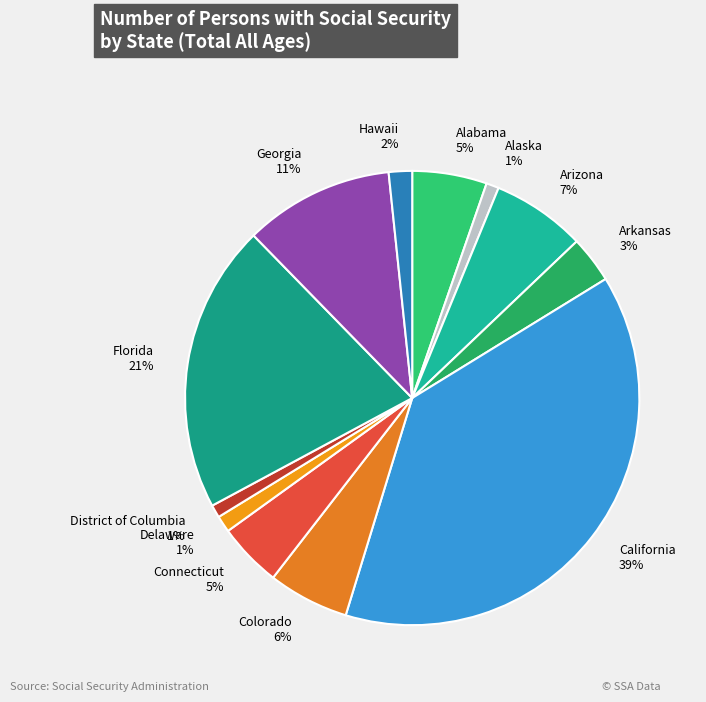

Which has a higher value, Delaware or Georgia?

Georgia